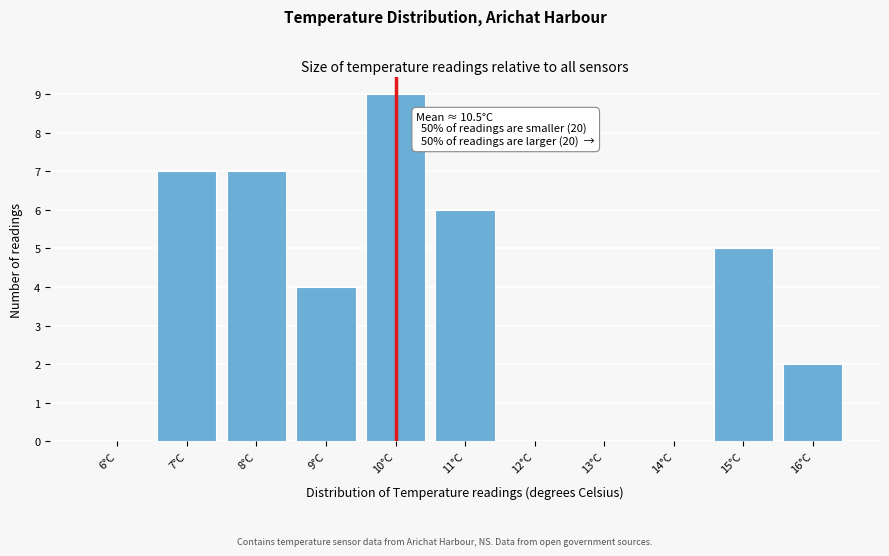

Reading left to right, list all the values displayed in this chart.

6°C=0	7°C=7	8°C=7	9°C=4	10°C=9	11°C=6	12°C=0	13°C=0	14°C=0	15°C=5	16°C=2